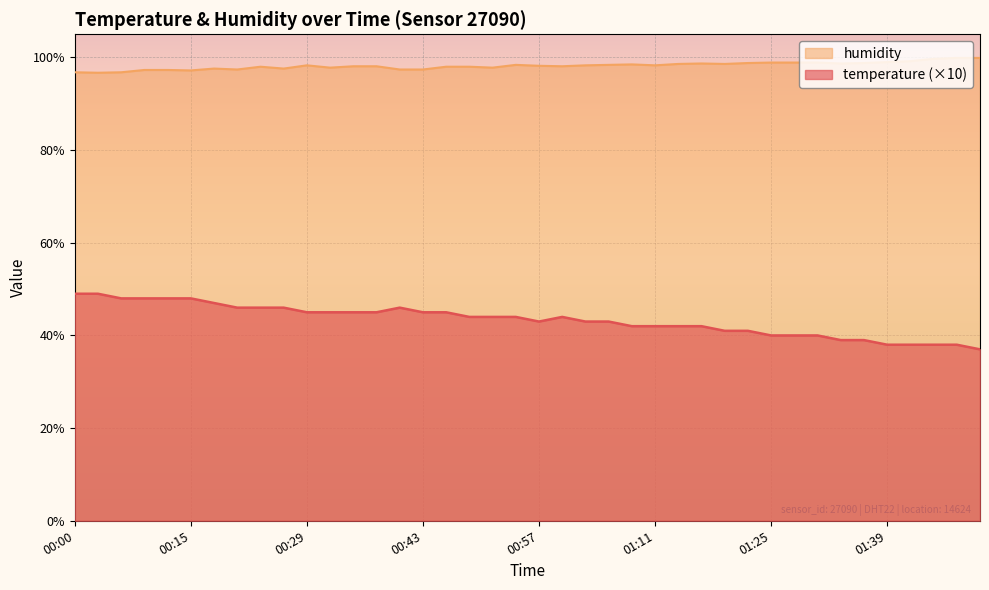

What is the spread (max minus min) of values at 00:43?

52.4